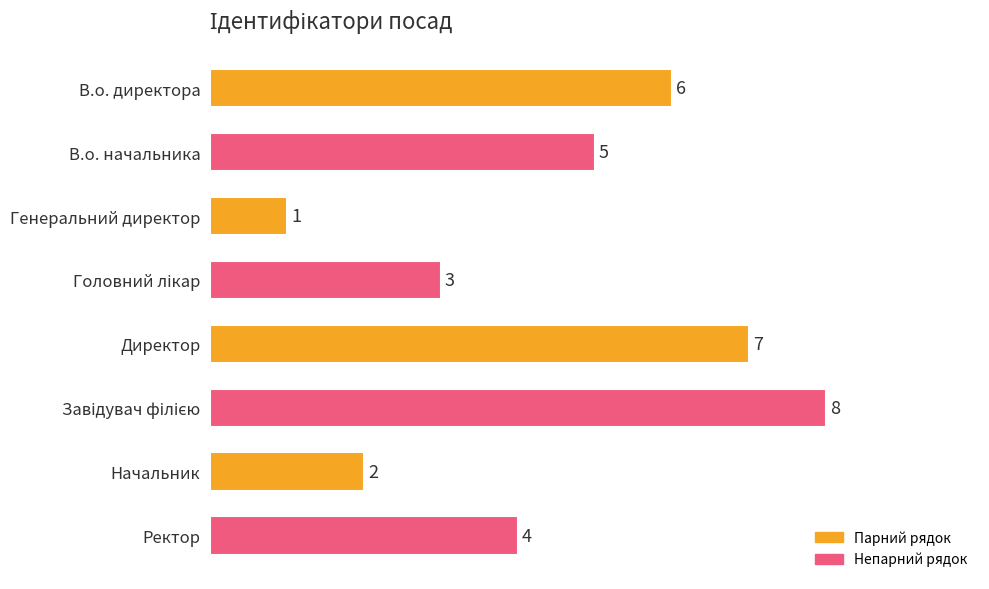

What is the maximum value shown in the chart?

8